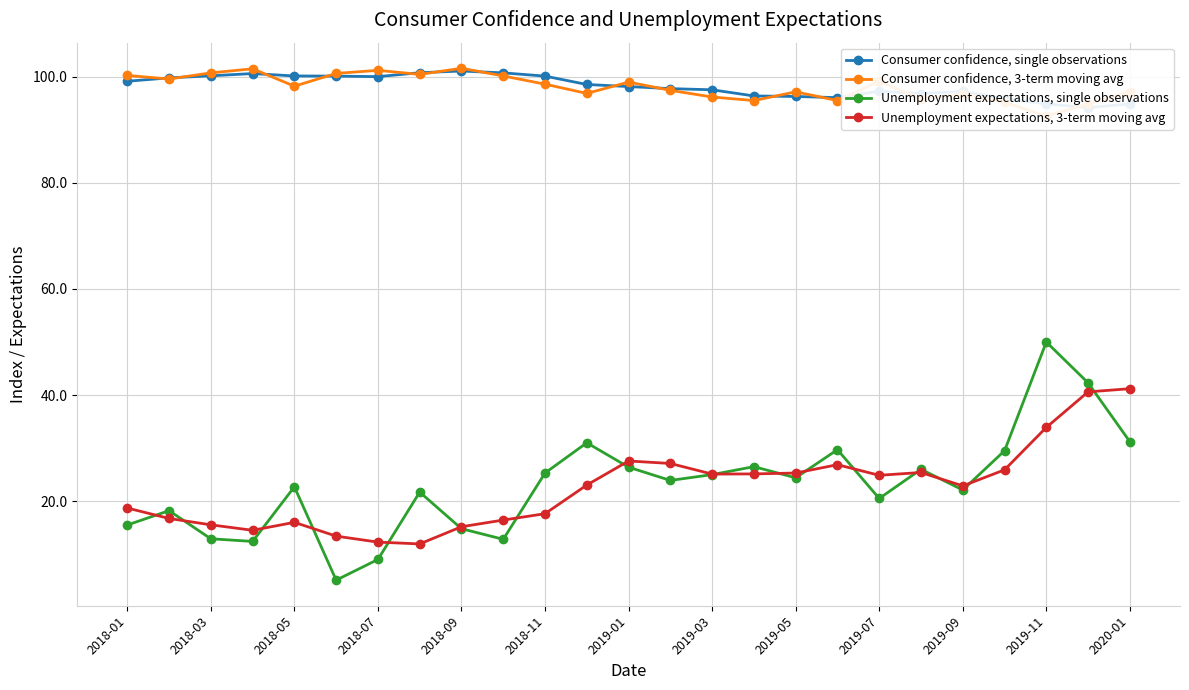

True or false: Consumer confidence, 3-term moving avg has more than 1 points higher than both neighbors.

True